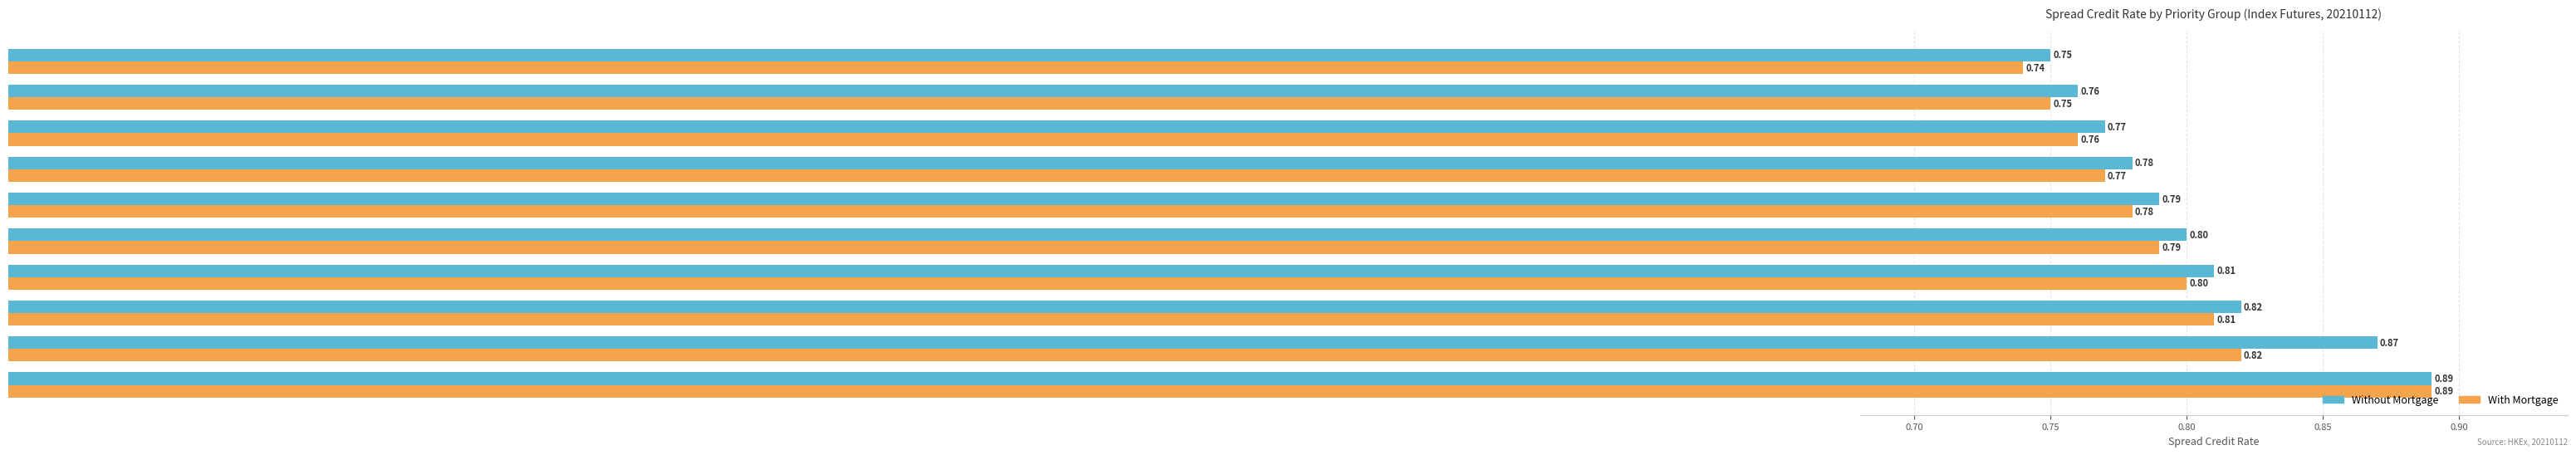

Which series has the largest range (max minus min)?

With Mortgage